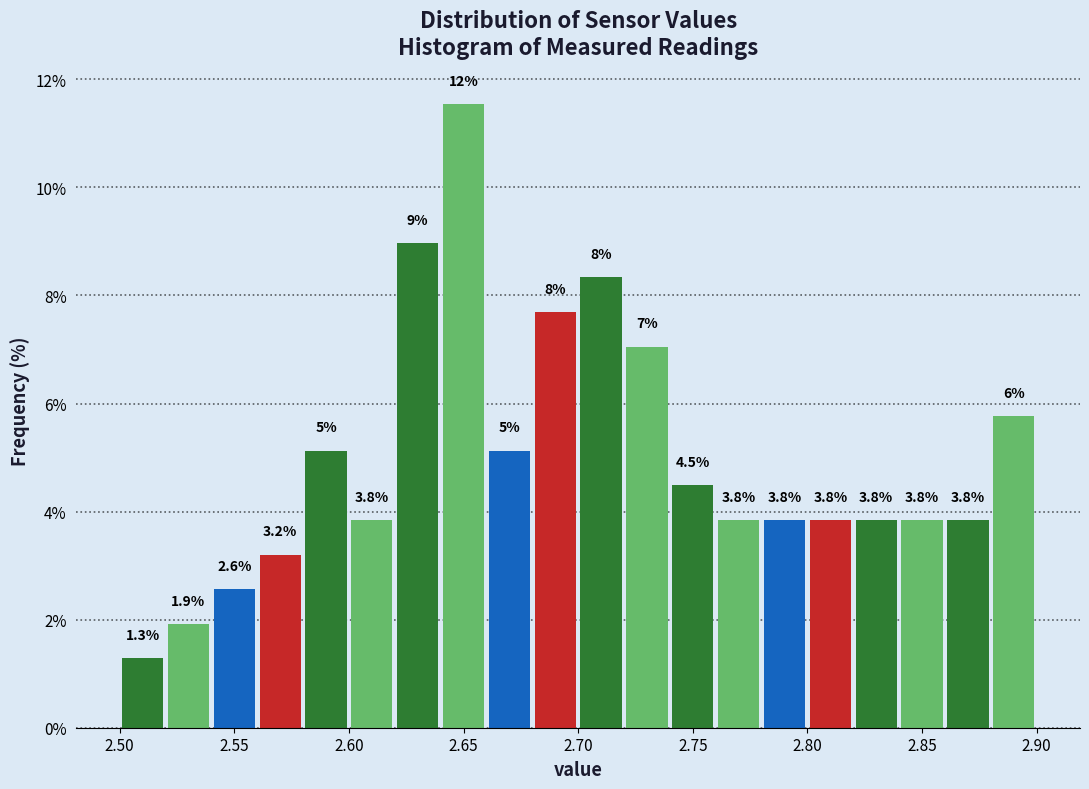

Over which range of the x-axis is the bar tallest?

2.64 to 2.66